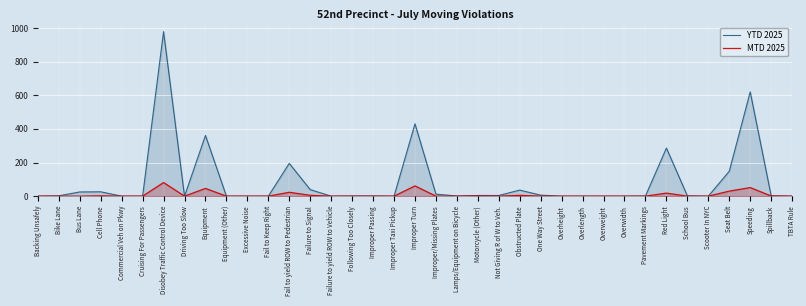

Reading right to left, transcribe all the data shown in this chart.

YTD 2025: TBTA Rule=0	Spillback=2	Speeding=620	Seat Belt=148	Scooter In NYC=0	School Bus=2	Red Light=286	Pavement Markings=1	Overwidth=0	Overweight=0	Overlength=0	Overheight=0	One Way Street=6	Obstructed Plate=36	Not Giving R of W to Veh.=4	Motorcycle (Other)=4	Lamps/Equipment on Bicycle=1	Improper/Missing Plates=12	Improper Turn=430	Improper Taxi Pickup=0	Improper Passing=1	Following Too Closely=1	Failure to yield ROW to Vehicle=0	Failure to Signal=39	Fail to yield ROW to Pedestrian=195	Fail to Keep Right=0	Excessive Noise=0	Equipment (Other)=0	Equipment=361	Driving Too Slow=0	Disobey Traffic Control Device=978	Cruising For Passengers=0	Commercial Veh on Pkwy=0	Cell Phone=26	Bus Lane=25	Bike Lane=2	Backing Unsafely=0
MTD 2025: TBTA Rule=0	Spillback=1	Speeding=51	Seat Belt=30	Scooter In NYC=0	School Bus=0	Red Light=18	Pavement Markings=0	Overwidth=0	Overweight=0	Overlength=0	Overheight=0	One Way Street=0	Obstructed Plate=5	Not Giving R of W to Veh.=0	Motorcycle (Other)=1	Lamps/Equipment on Bicycle=0	Improper/Missing Plates=0	Improper Turn=61	Improper Taxi Pickup=0	Improper Passing=0	Following Too Closely=0	Failure to yield ROW to Vehicle=0	Failure to Signal=5	Fail to yield ROW to Pedestrian=23	Fail to Keep Right=0	Excessive Noise=0	Equipment (Other)=0	Equipment=46	Driving Too Slow=0	Disobey Traffic Control Device=81	Cruising For Passengers=0	Commercial Veh on Pkwy=0	Cell Phone=2	Bus Lane=0	Bike Lane=0	Backing Unsafely=0